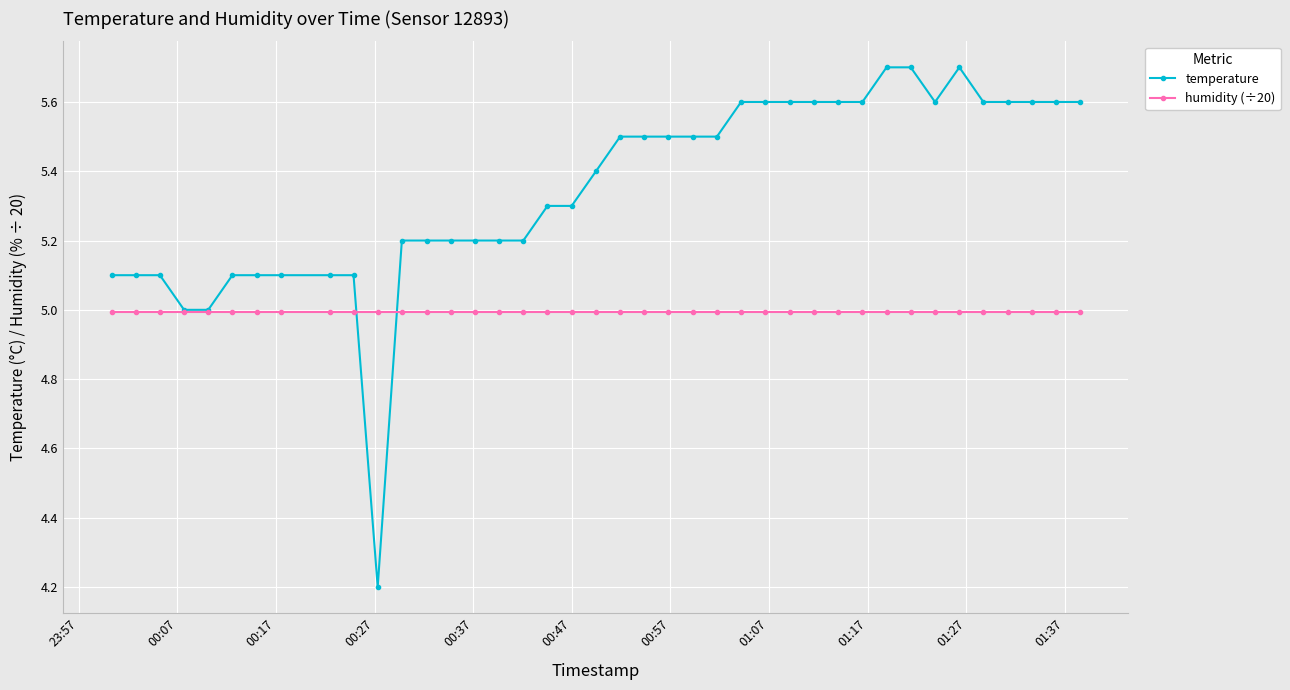

Which series has the widest spread of values?

temperature